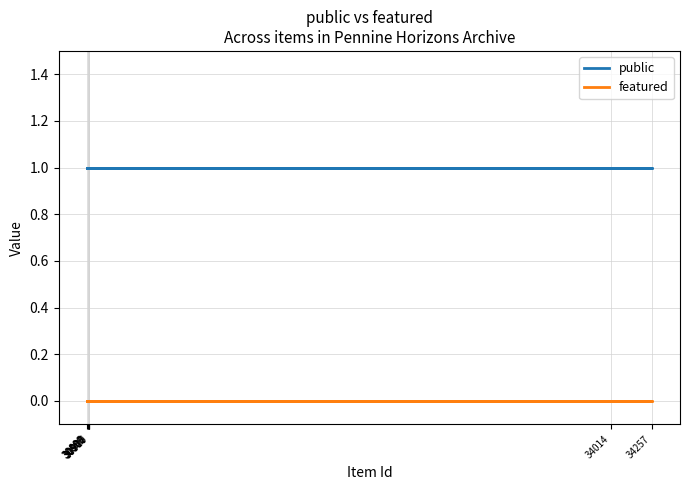

How many distinct data groups are displayed?

2